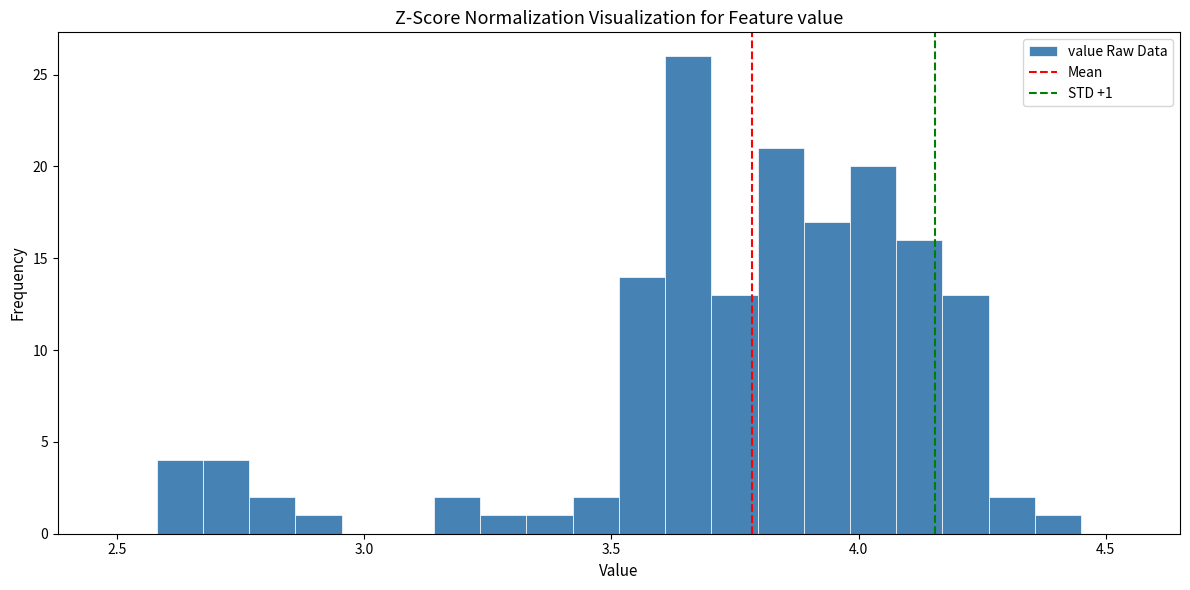

Around what value on the x-axis is the tallest bar? Give the approximate position of its centre, as read against the axis.

3.65